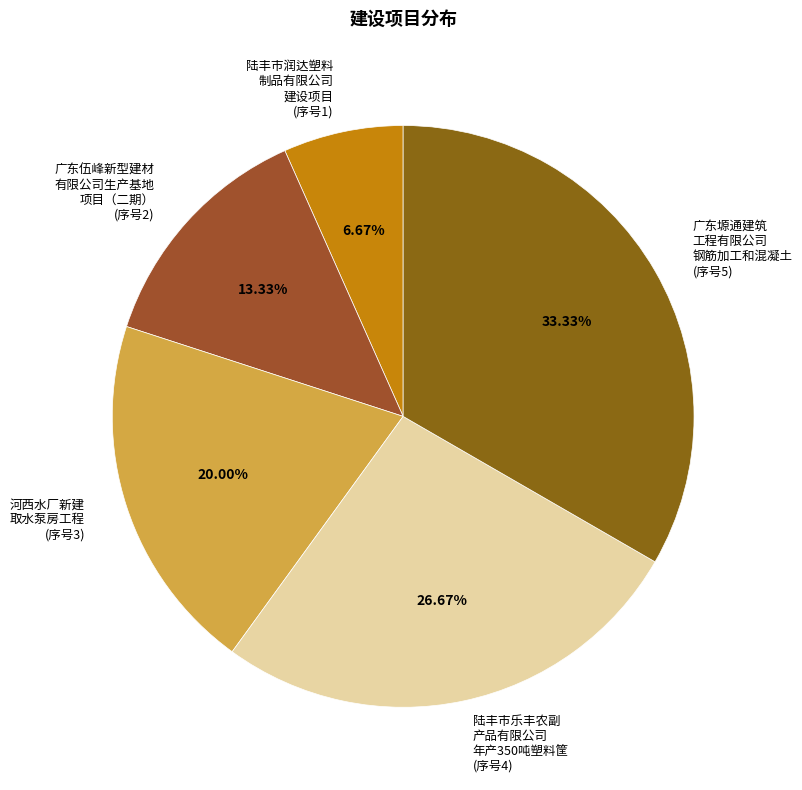

To the nearest percent, what is the average slice percentage?

20%